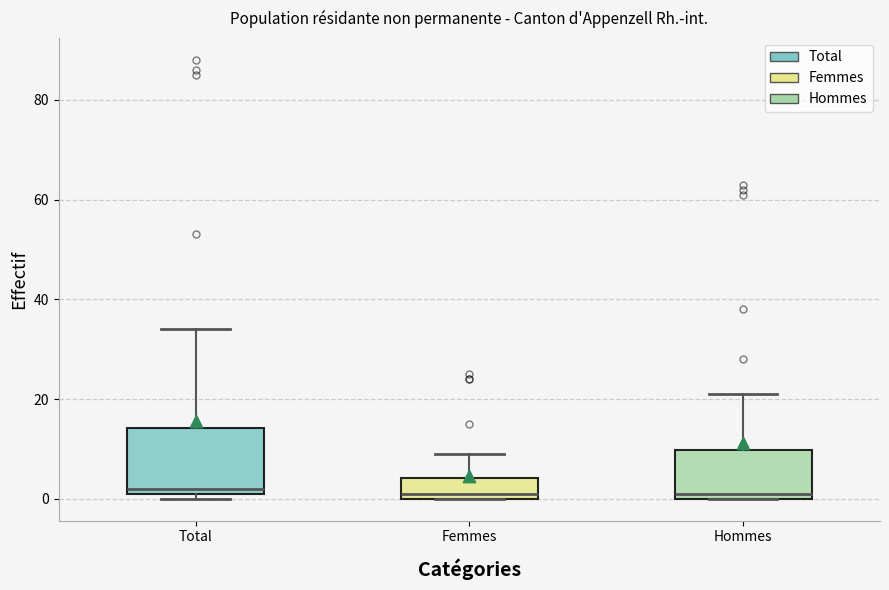

Reading left to right, read every box against the y-axis: the position of its median line, the range the box covers, and the ends of its whiskers. The values are not printed on the chart, so give them approximately, as read against the axis.

Total: median 2 (just above the box's lower edge), box 2 to 14, whiskers 0 to 34
Femmes: median 2, box 0 to 4, whiskers 0 to 10
Hommes: median 2, box 0 to 10, whiskers 0 to 22